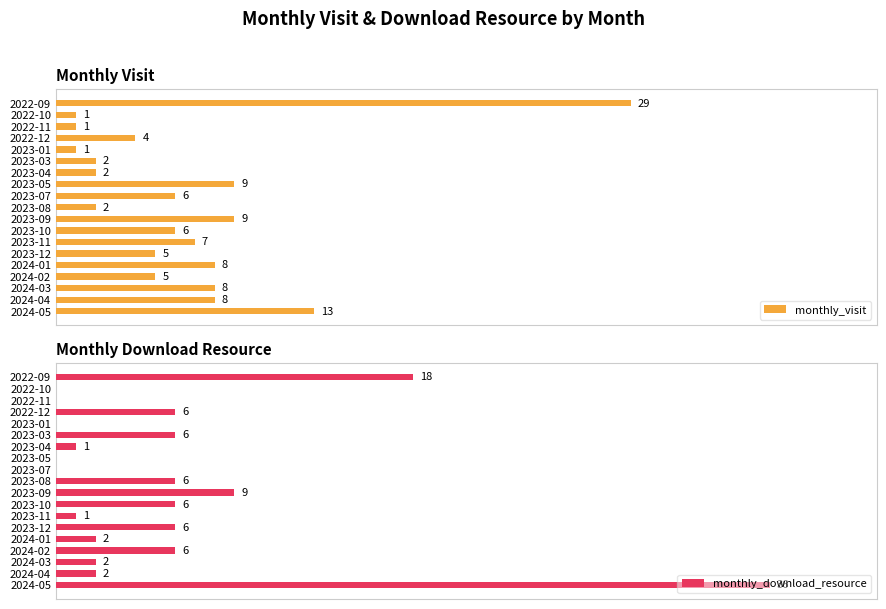

Where is monthly_visit nearest to the value 15?

2024-05